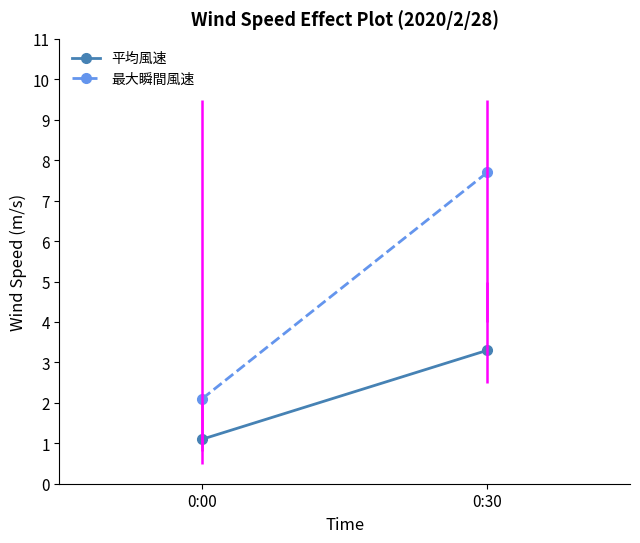

What is the sum of the 平均風速 values at 0:00 and 0:30?

4.4